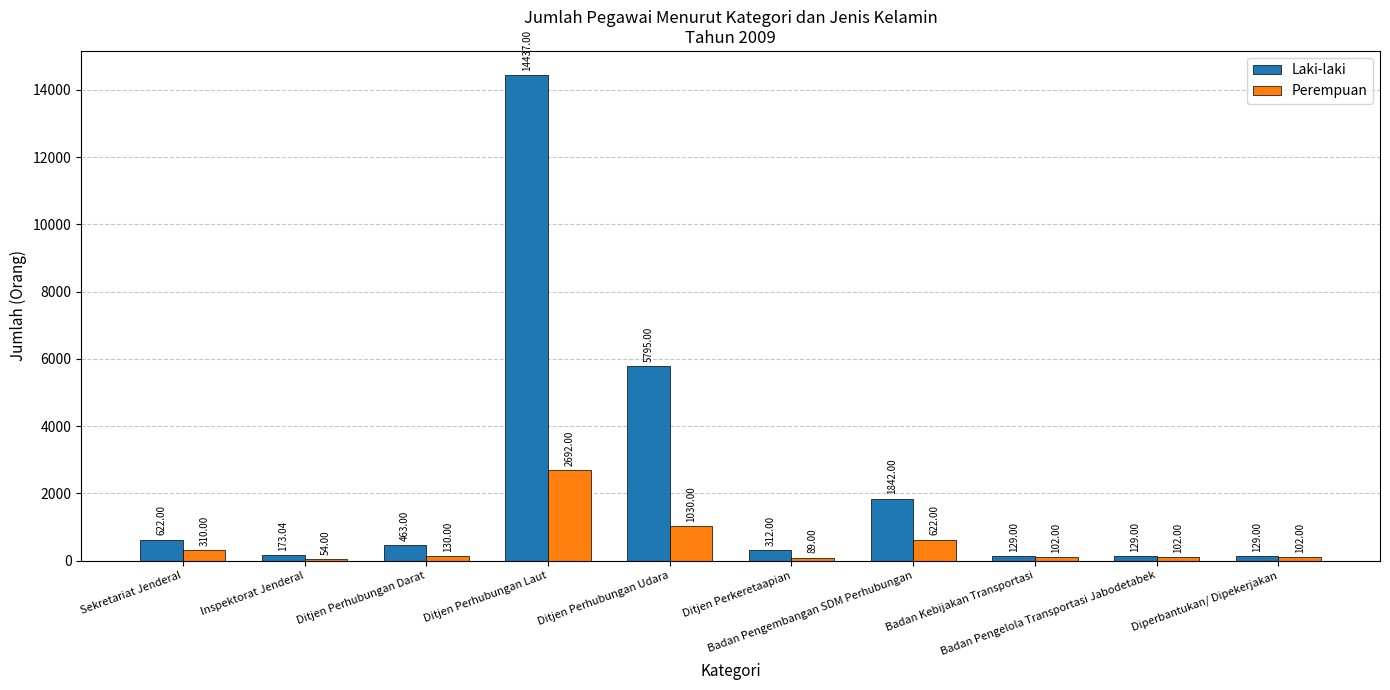

What is the maximum value for Laki-laki?

14437.0